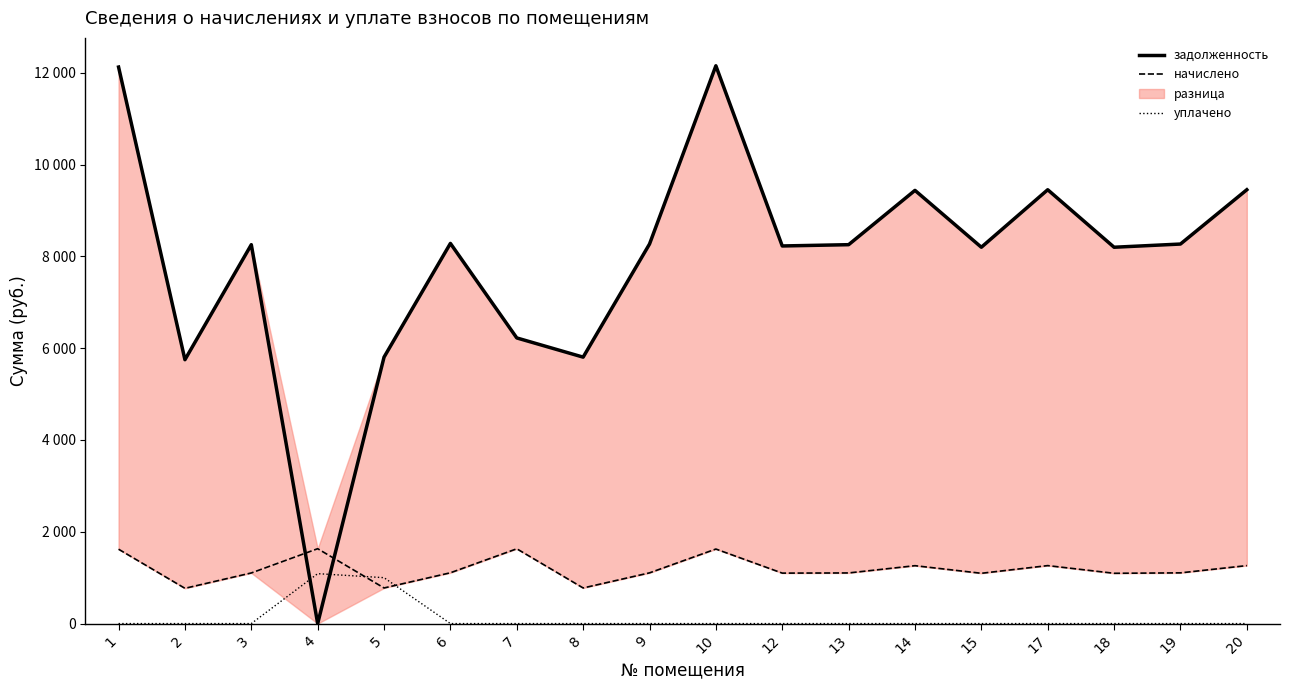

What is the sum of the задолженность values at 19 and 2?

14017.4